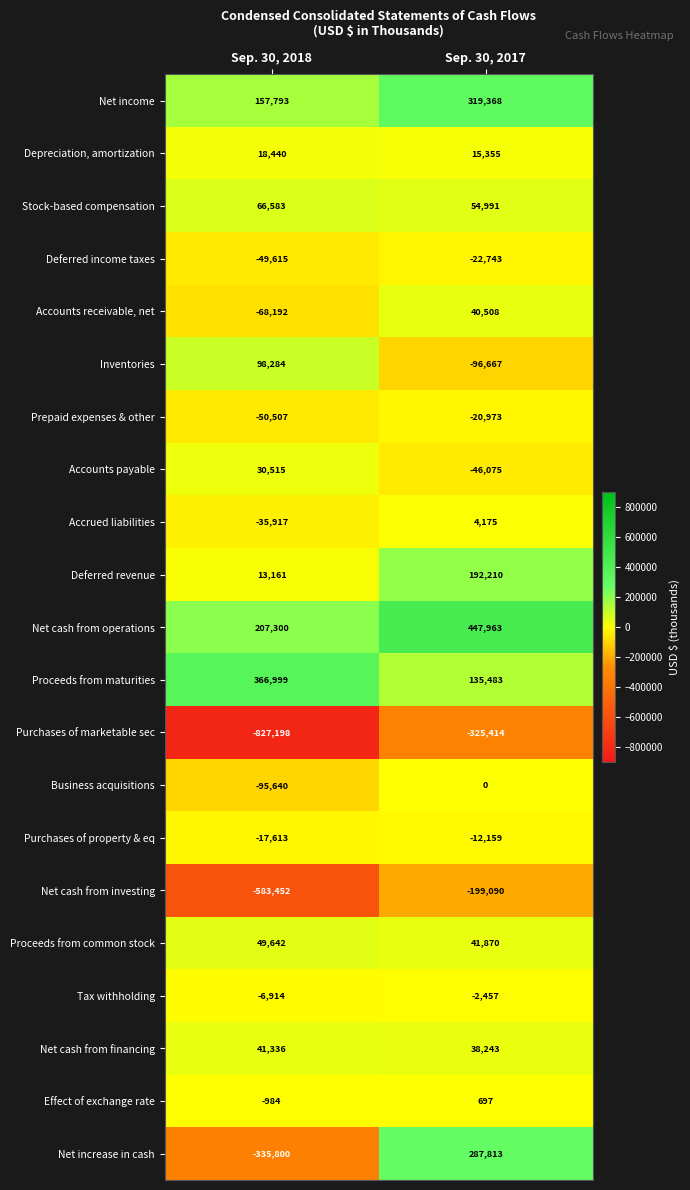

What is the sum of all Depreciation, amortization values?

33795